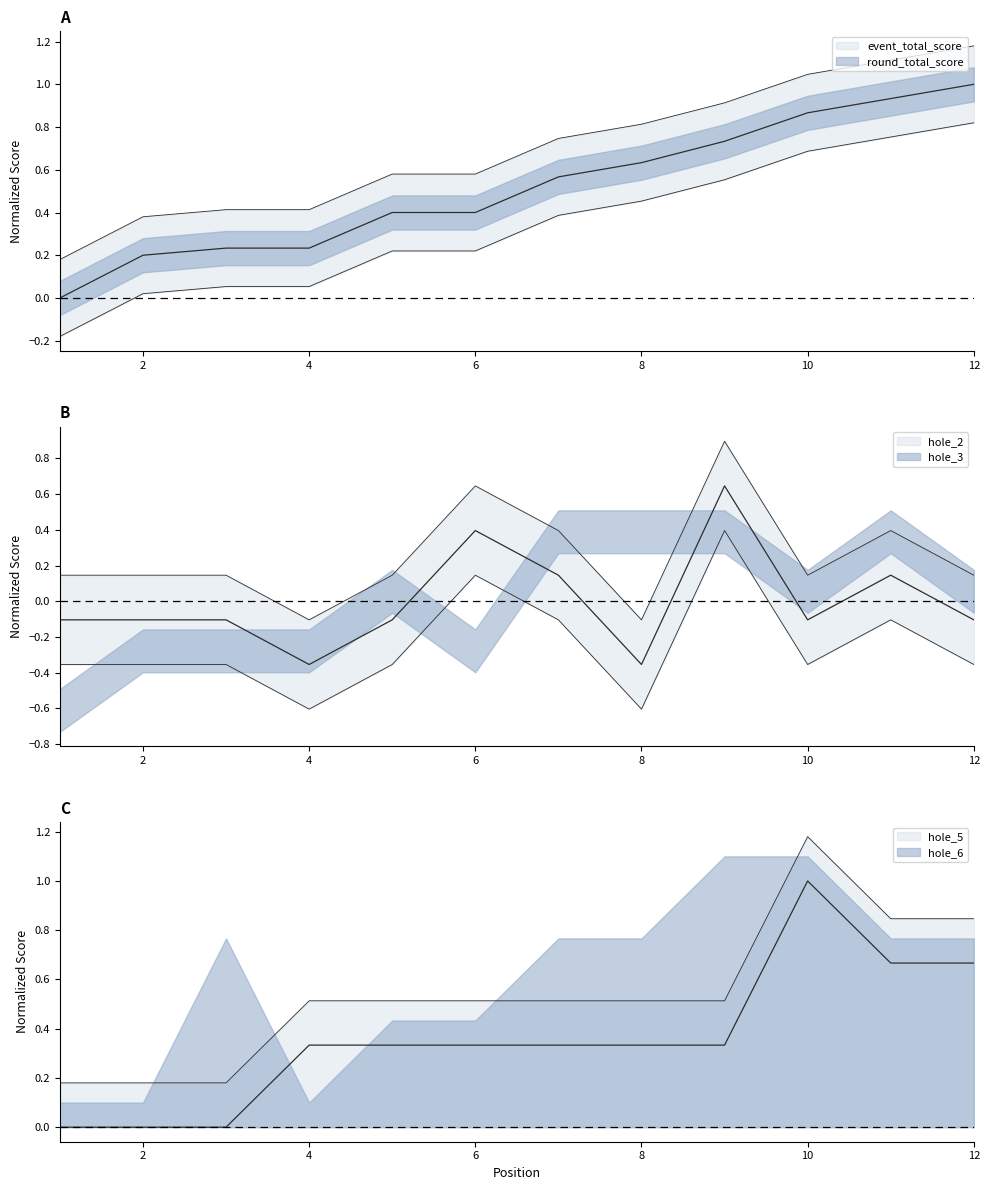

True or false: event_total_score has a value of 0.2 at 3.

True